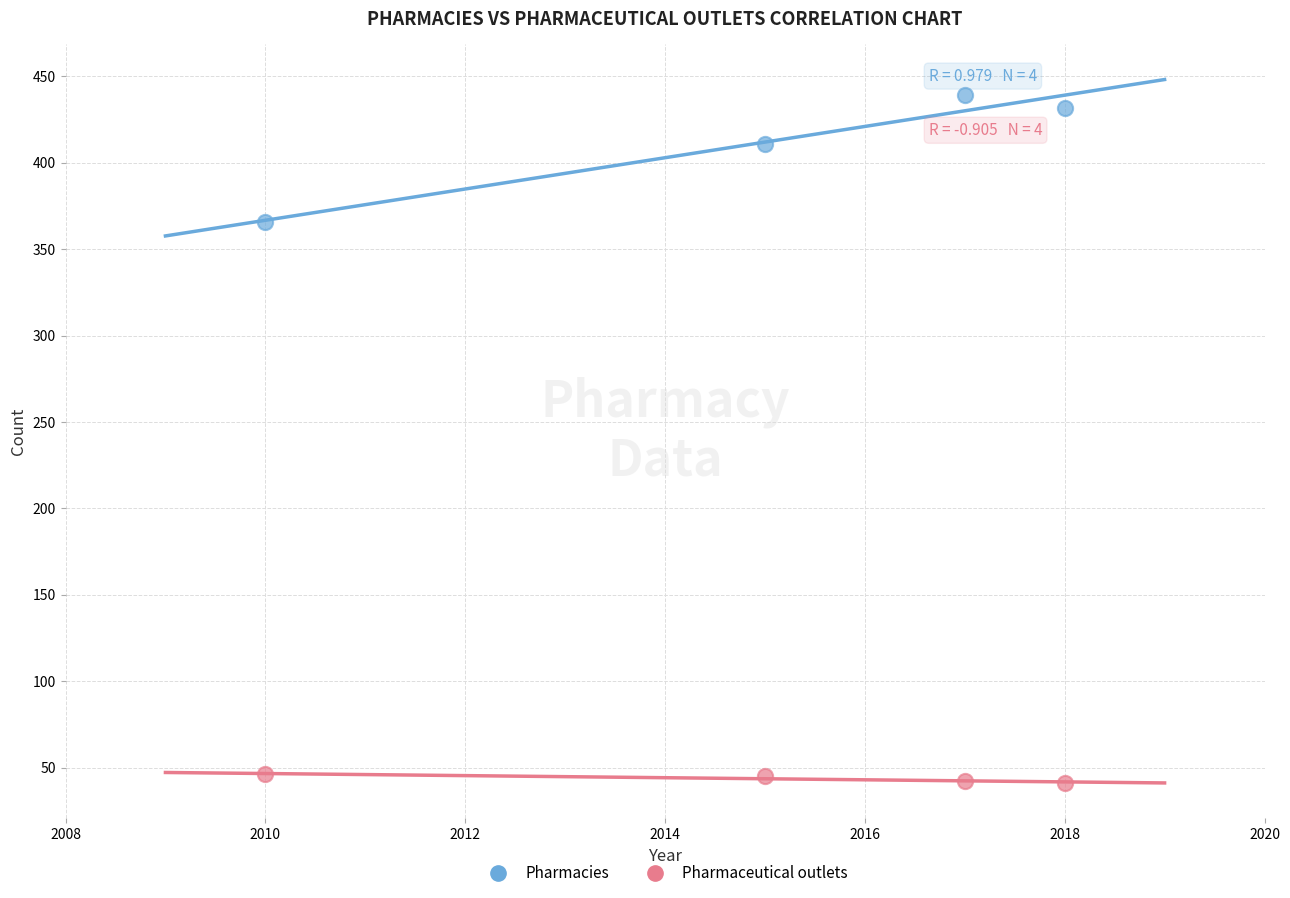

Which series reaches the minimum Y coordinate?

Pharmaceutical outlets